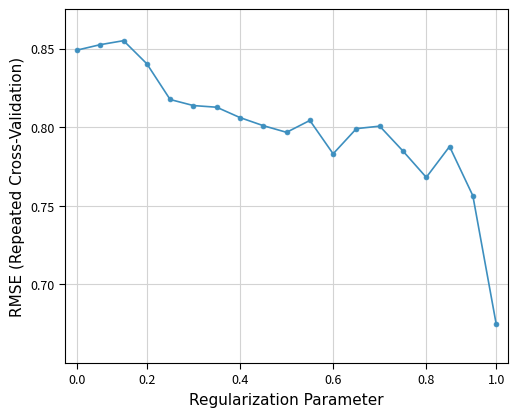

True or false: there are more than 2 points higher than both neighbors.

True